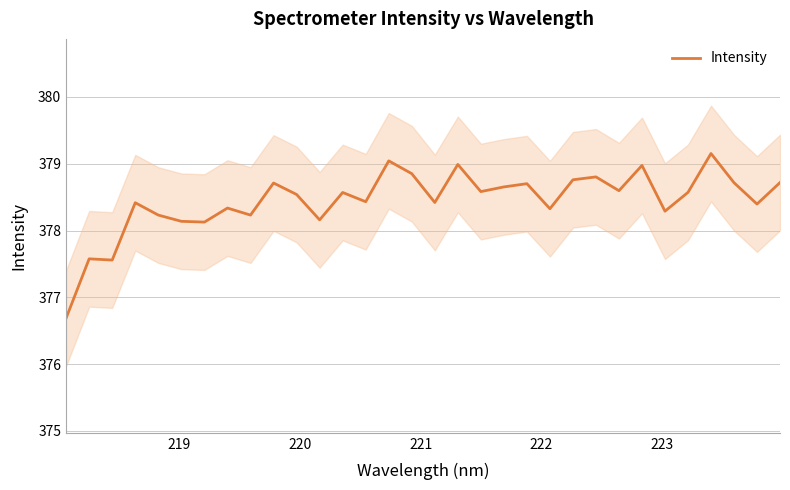

What is the maximum value for Intensity?

379.2